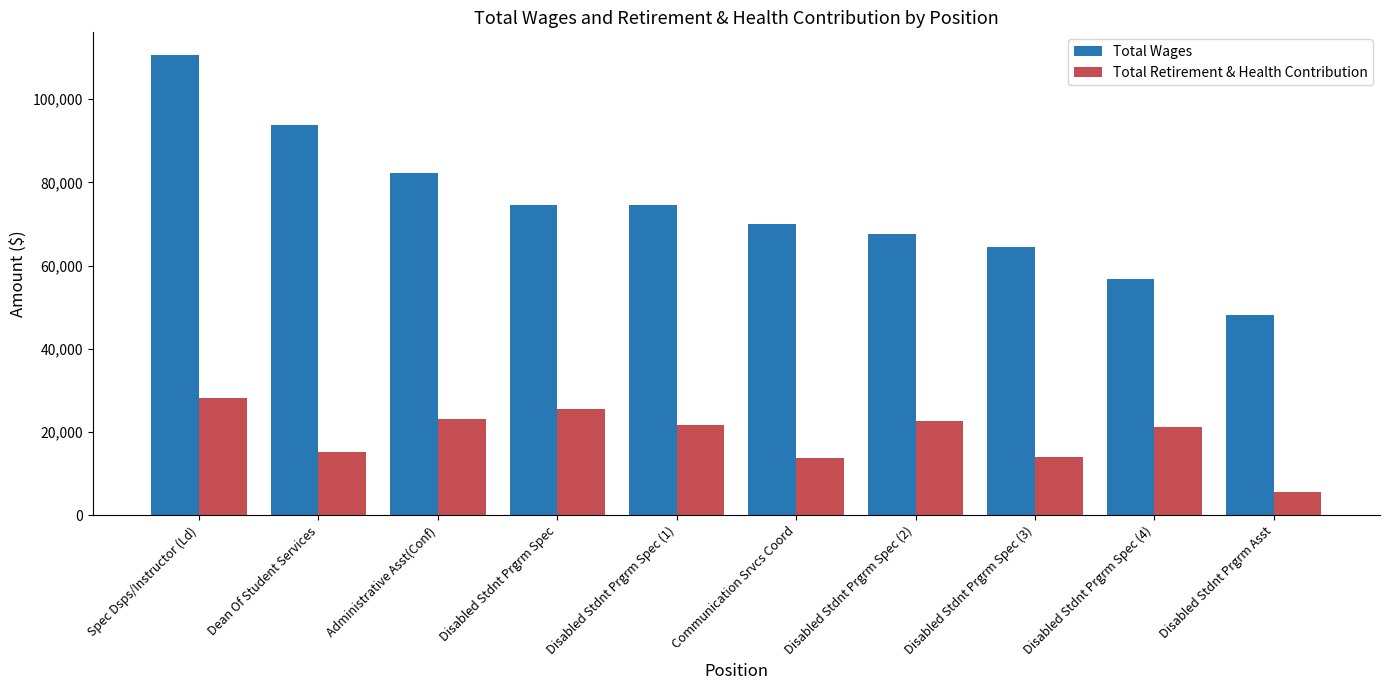

What is the difference between the highest and lowest values at Dean Of Student Services?

78630